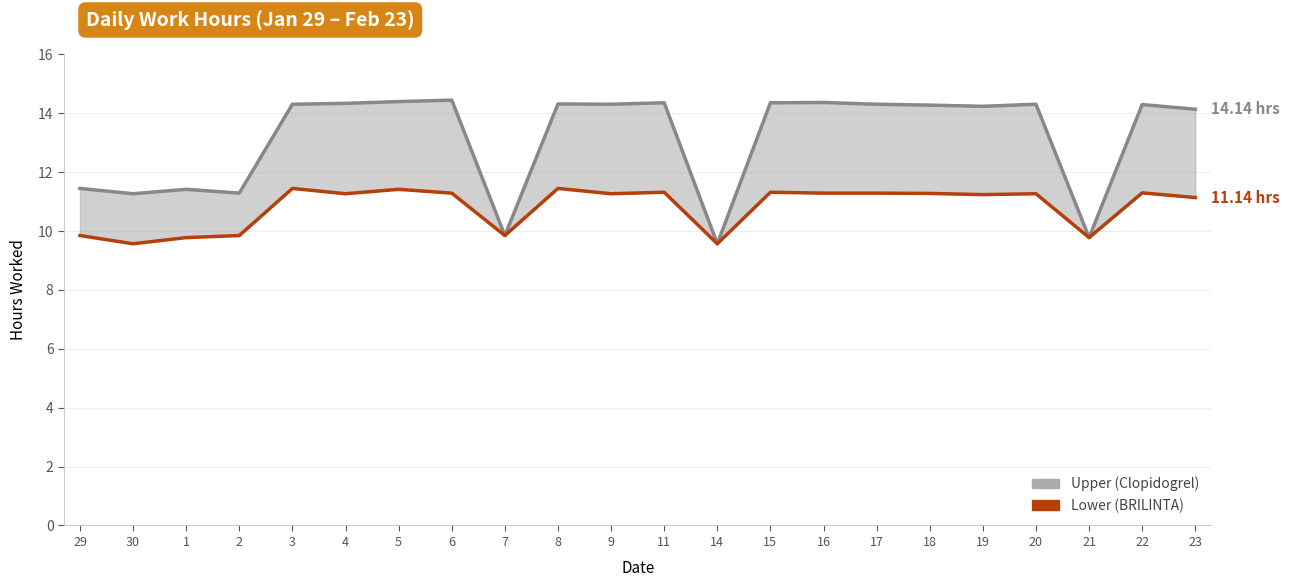

Between 2 and 16, which series saw the biggest shift?

Upper (Clopidogrel)